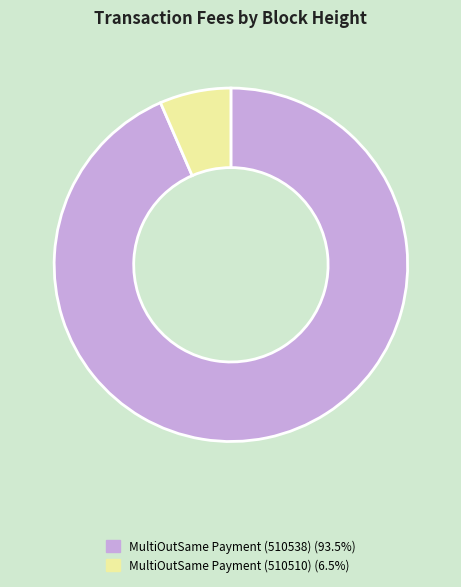

How many segments does this pie chart have?

2